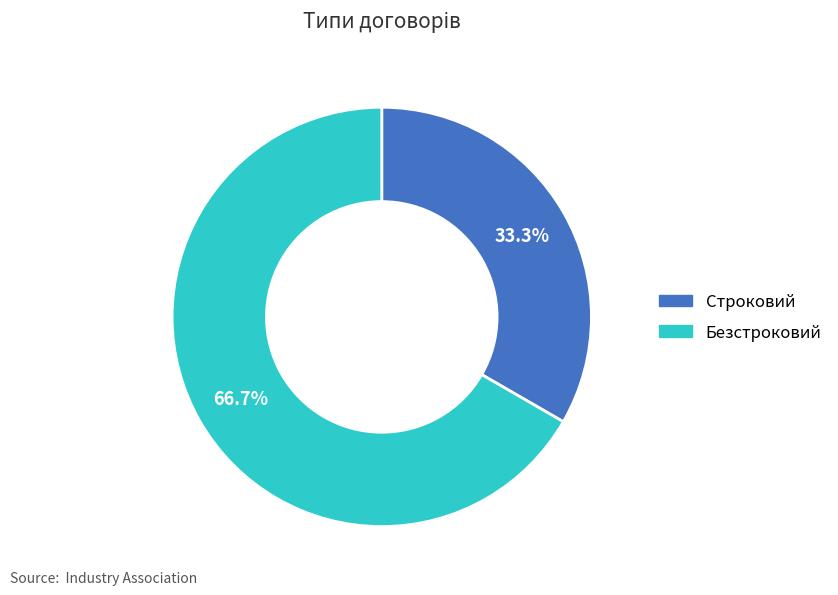

To the nearest percent, what is the average slice percentage?

50%